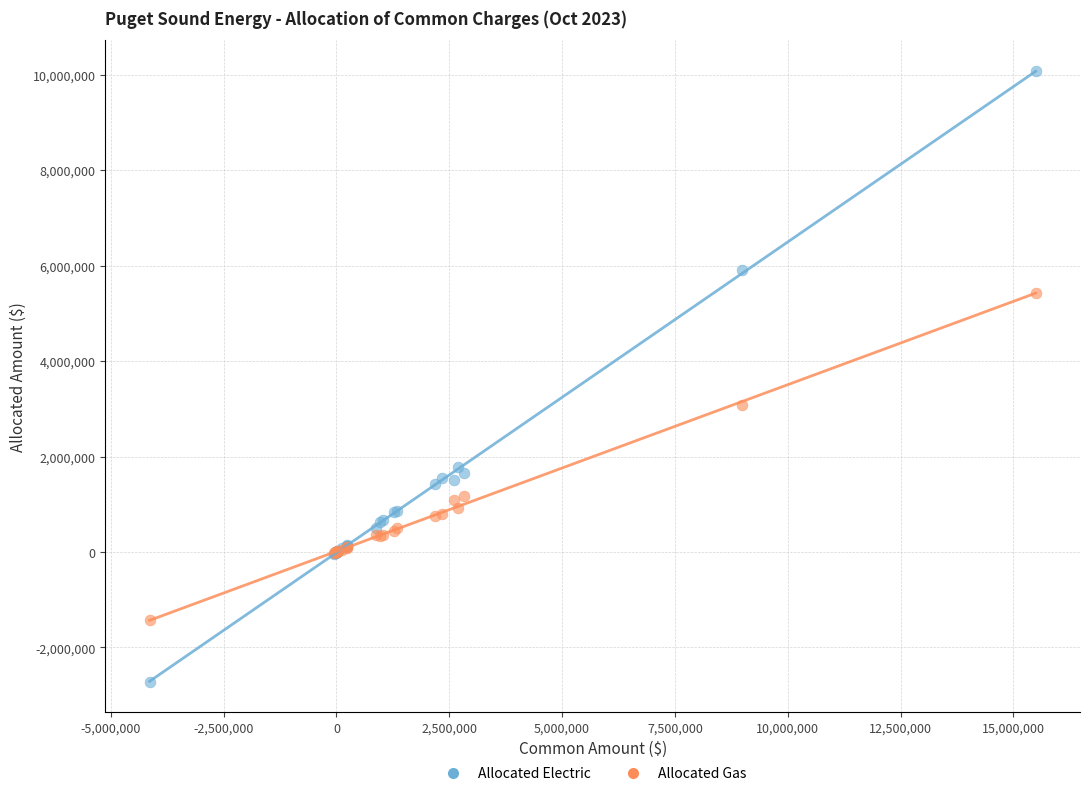

Which series reaches the minimum Y coordinate?

Allocated Electric